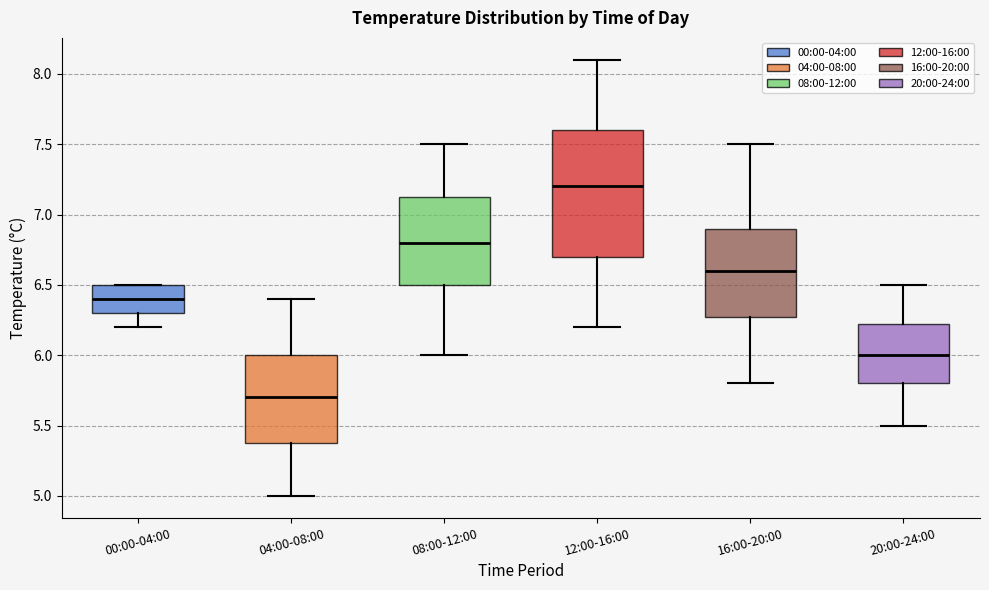

Reading left to right, transcribe this box plot: for each box, give where its median line is, the range the box spans, and where its two whiskers end, as read against the y-axis. The values are not printed on the chart, so give them approximately, as read against the axis.

00:00-04:00: median 6.40, box 6.30 to 6.50, whiskers 6.20 to 6.50
04:00-08:00: median 5.70, box 5.40 to 6.00, whiskers 5.00 to 6.40
08:00-12:00: median 6.80, box 6.50 to 7.15, whiskers 6.00 to 7.50
12:00-16:00: median 7.20, box 6.70 to 7.60, whiskers 6.20 to 8.10
16:00-20:00: median 6.60, box 6.30 to 6.90, whiskers 5.80 to 7.50
20:00-24:00: median 6.00, box 5.80 to 6.25, whiskers 5.50 to 6.50